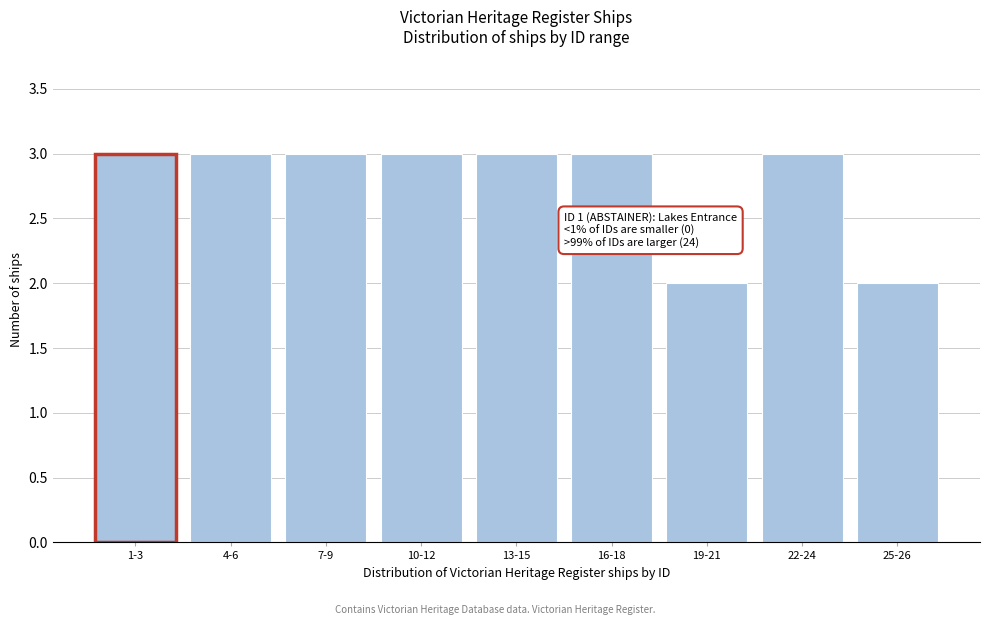

Reading left to right, transcribe all the data shown in this chart.

3	3	3	3	3	3	2	3	2